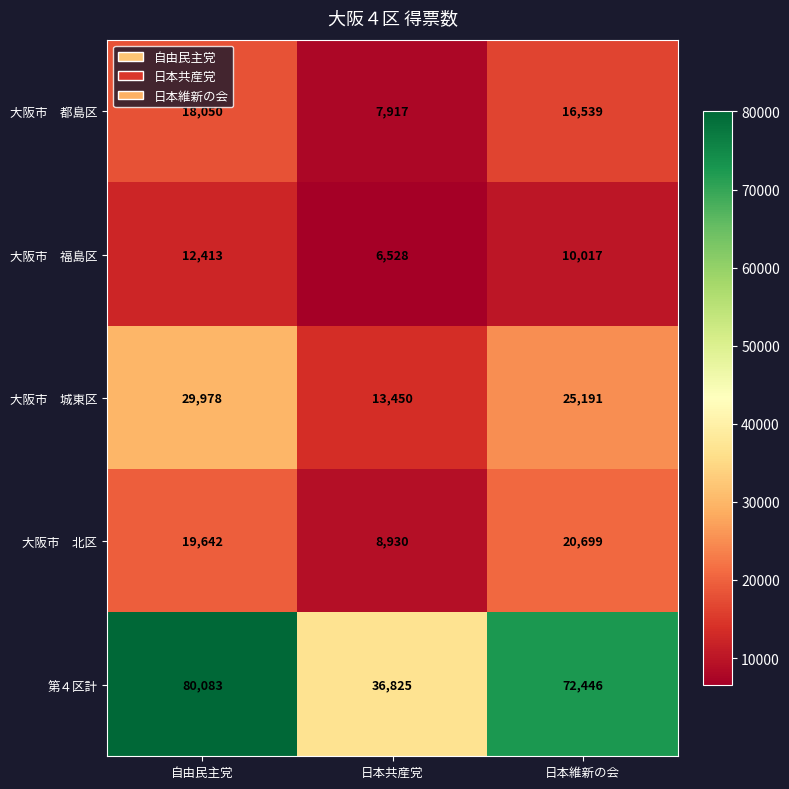

Which label corresponds to the smallest value in the chart?

日本共産党